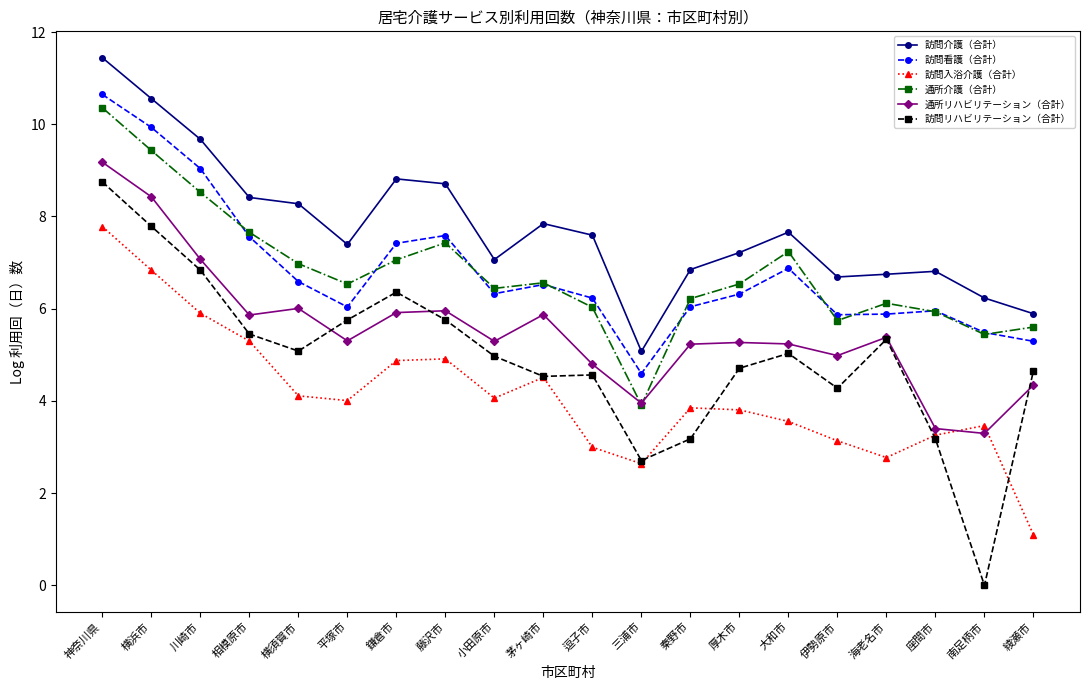

What is the difference between the maximum and minimum values in the 訪問看護（合計） series?

6.1